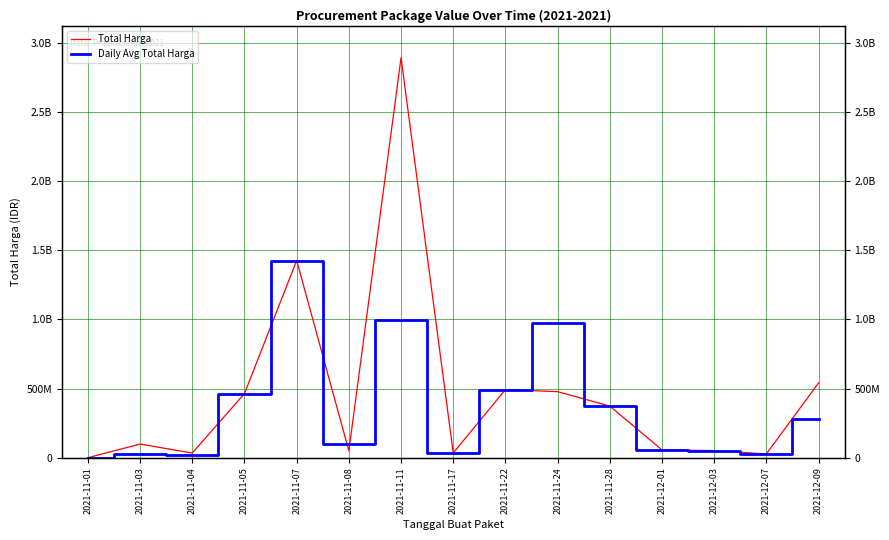

Which category has the highest value in the Total Harga series?

2021-11-11